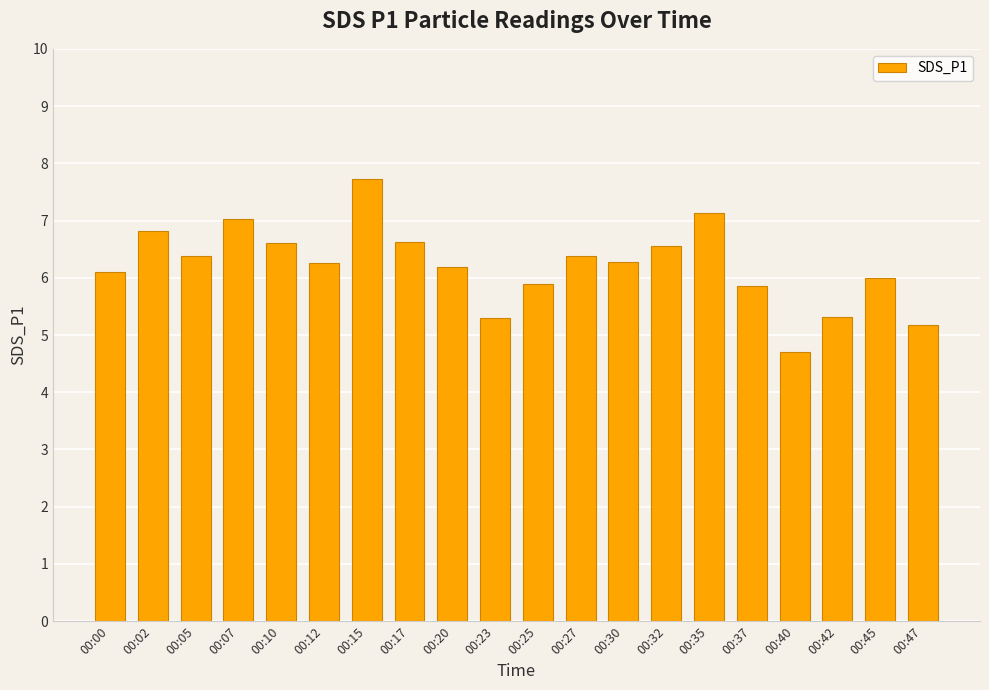

Count the number of categories in the chart.

20